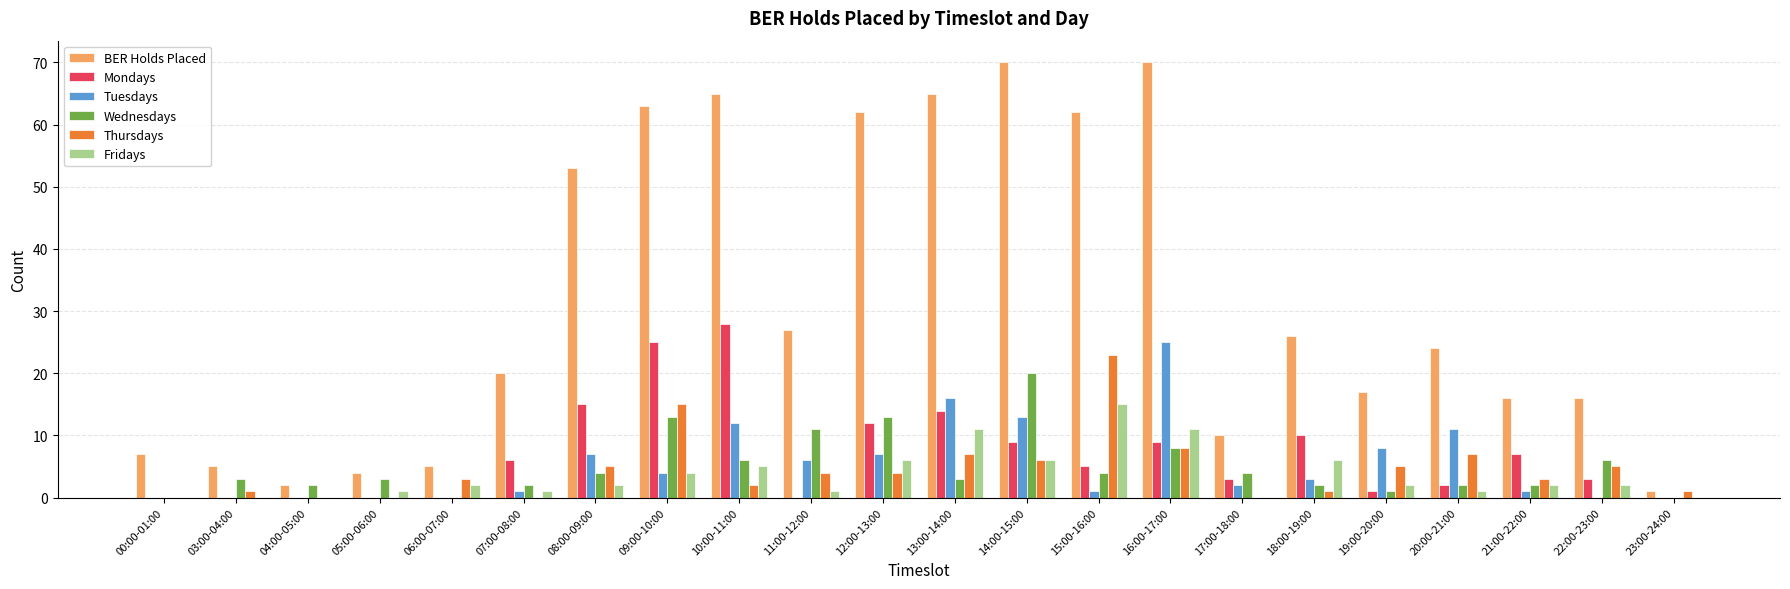

At which label is Mondays closest to 14?

13:00-14:00